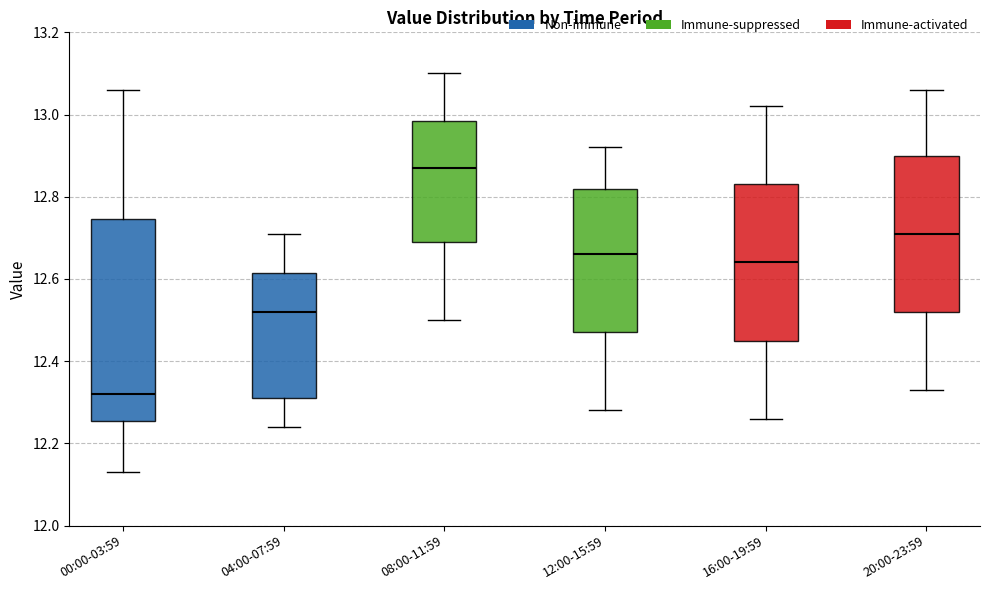

Where does the upper whisker of the box for 00:00-03:59 end on the y-axis? The values are not printed on the chart, so give them approximately, as read against the axis.

13.06